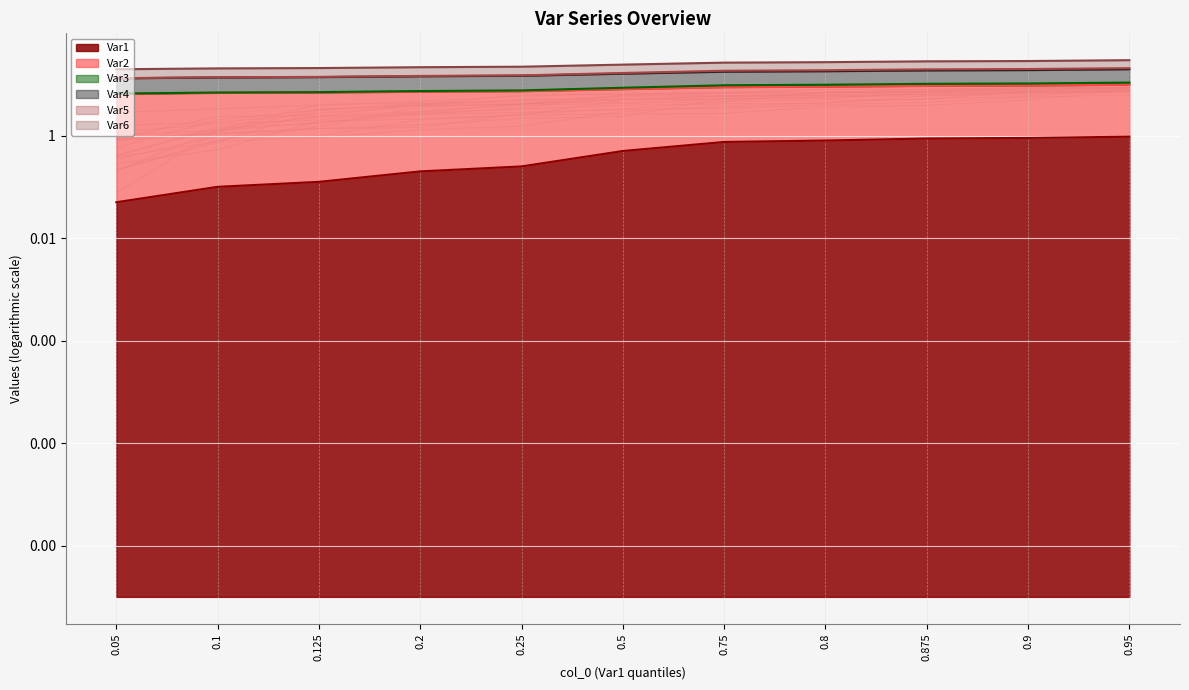

Reading left to right, extract all data points from this chart.

Var1: 0.05=0.1	0.1=0.1	0.125=0.1	0.2=0.2	0.25=0.2	0.5=0.5	0.75=0.8	0.8=0.8	0.875=0.9	0.9=0.9	0.95=0.9
Var2: 0.05=6.6	0.1=6.8	0.125=6.9	0.2=7.2	0.25=7.3	0.5=8.1	0.75=8.8	0.8=9.0	0.875=9.3	0.9=9.5	0.95=9.9
Var3: 0.05=6.6	0.1=6.9	0.125=7.0	0.2=7.4	0.25=7.6	0.5=8.6	0.75=9.6	0.8=9.8	0.875=10.2	0.9=10.4	0.95=10.8
Var4: 0.05=13.1	0.1=13.6	0.125=13.8	0.2=14.4	0.25=14.7	0.5=16.1	0.75=17.6	0.8=18.0	0.875=18.7	0.9=19.0	0.95=19.7
Var5: 0.05=13.2	0.1=13.7	0.125=14.0	0.2=14.6	0.25=14.9	0.5=16.6	0.75=18.4	0.8=18.8	0.875=19.6	0.9=19.9	0.95=20.7
Var6: 0.05=19.7	0.1=20.4	0.125=20.7	0.2=21.6	0.25=22.0	0.5=24.2	0.75=26.5	0.8=27.0	0.875=28.0	0.9=28.4	0.95=29.6